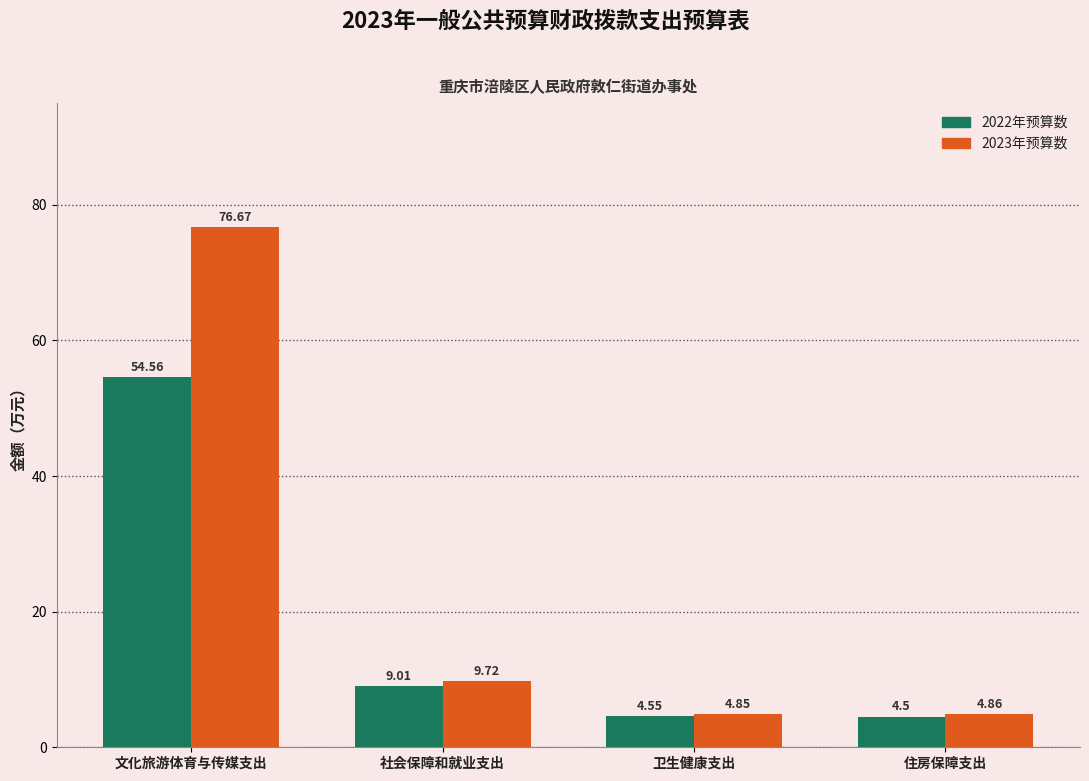

What is the maximum value for 2022年预算数?

54.6